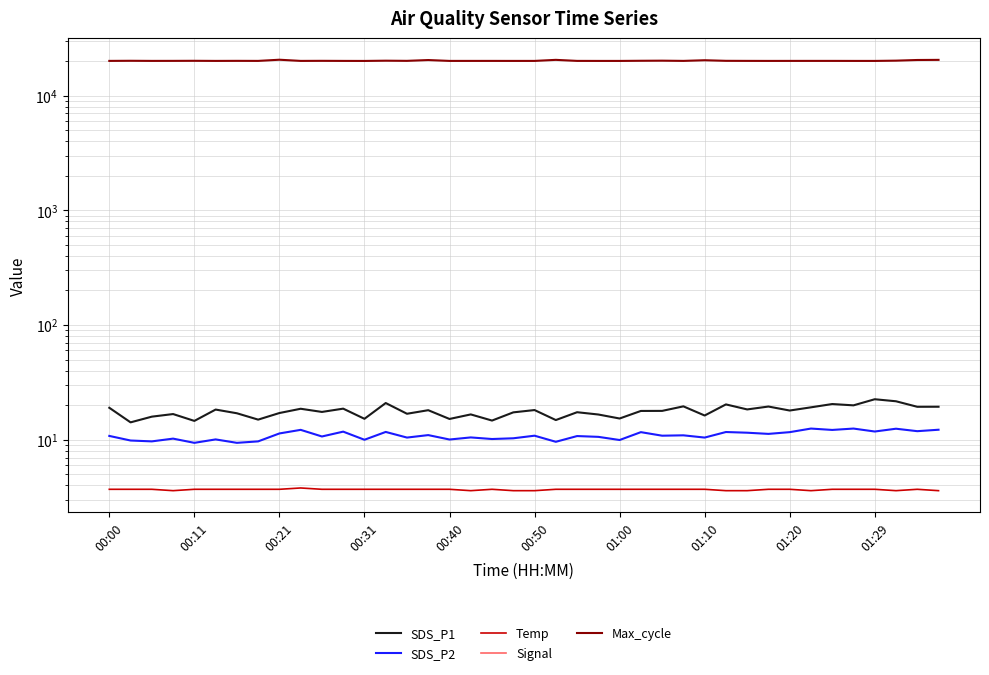

At which category does Max_cycle reach its first local peak?

00:11